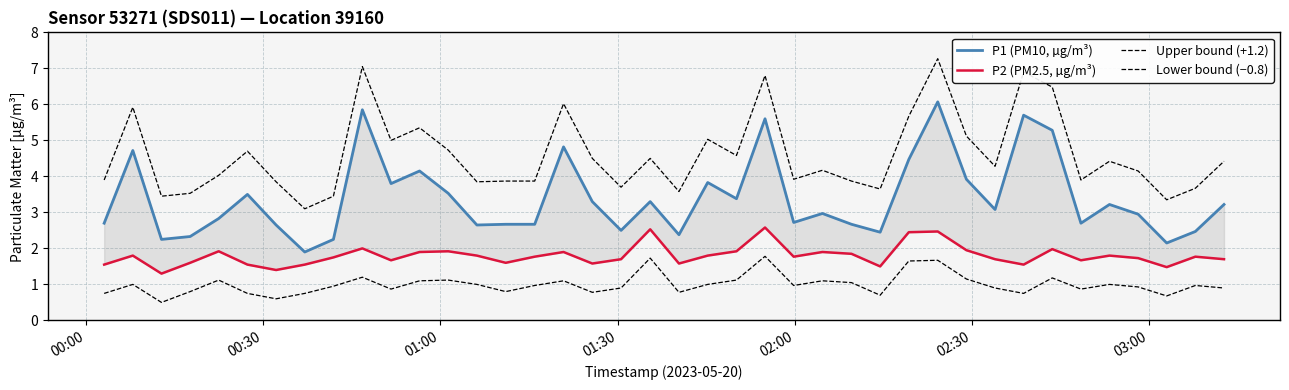

Which series has the largest total across all categories?

Upper bound (+1.2)